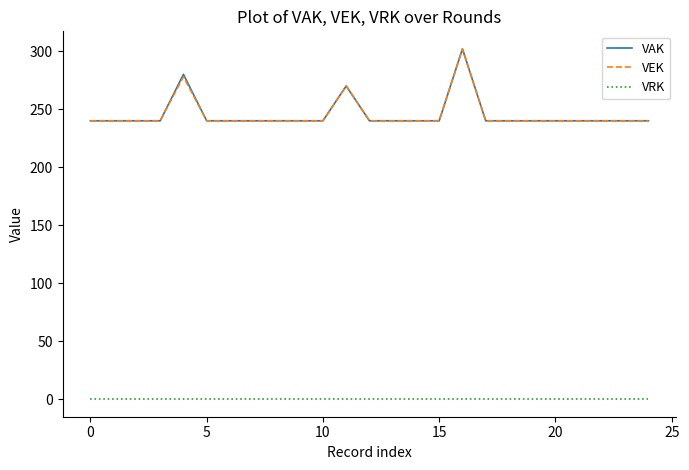

What is the maximum value for VEK?

302